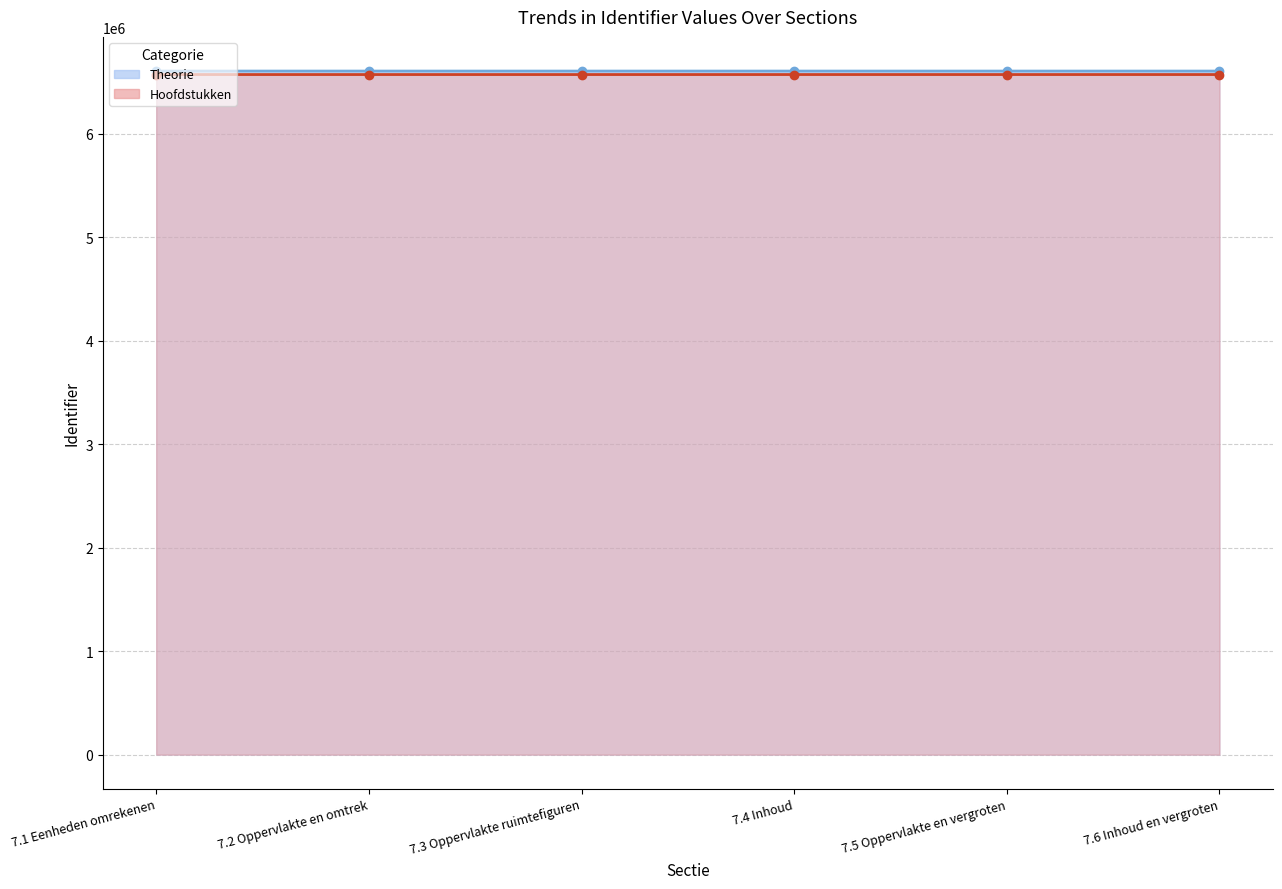

How many lines are shown in the chart?

2